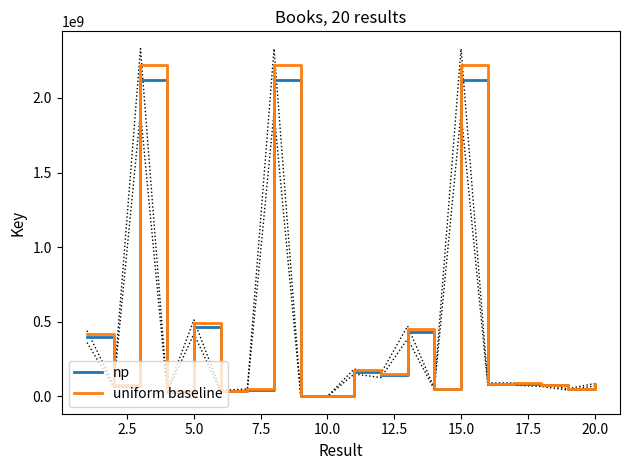

At which label is np closest to 1058946872?

5.0